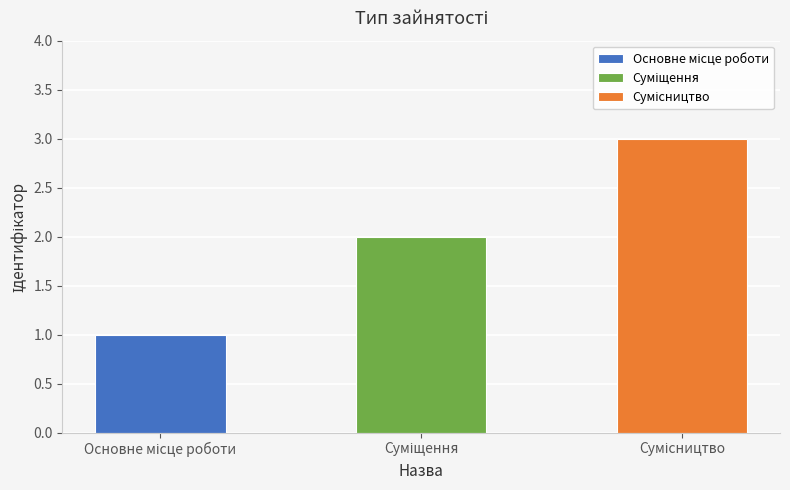

At which label does the data first exceed 2?

Сумісництво